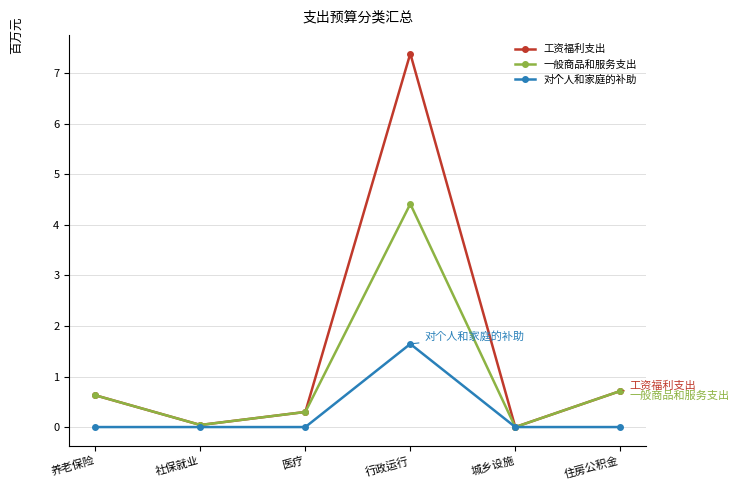

Is this an area chart (filled region under the line)?

No